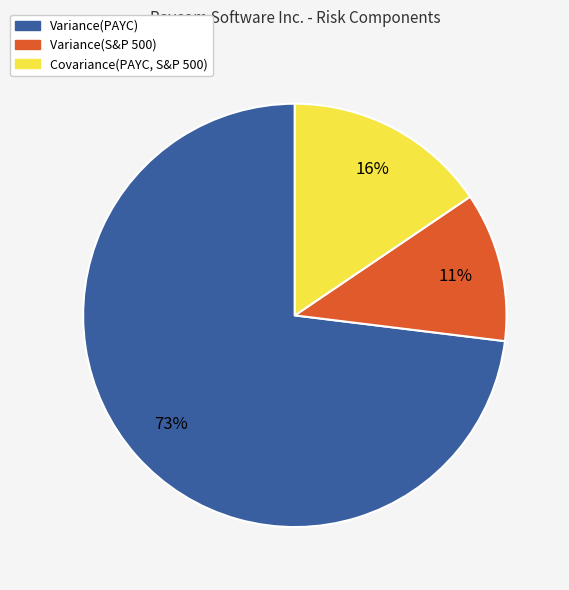

Rank the categories by value from lowest to highest.

Variance(S&P 500), Covariance(PAYC, S&P 500), Variance(PAYC)